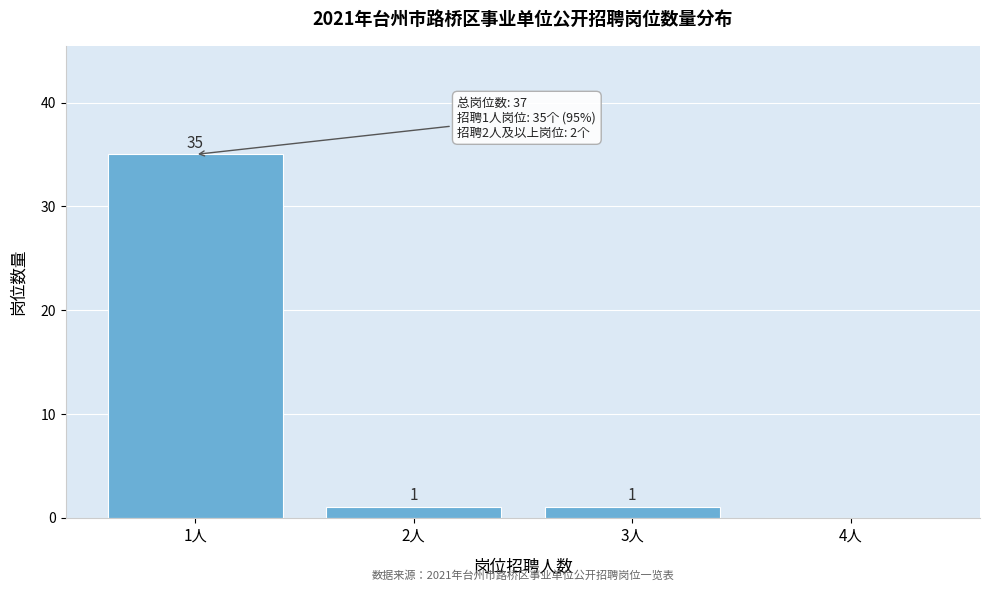

Reading left to right, extract all data points from this chart.

1人=35	2人=1	3人=1	4人=0